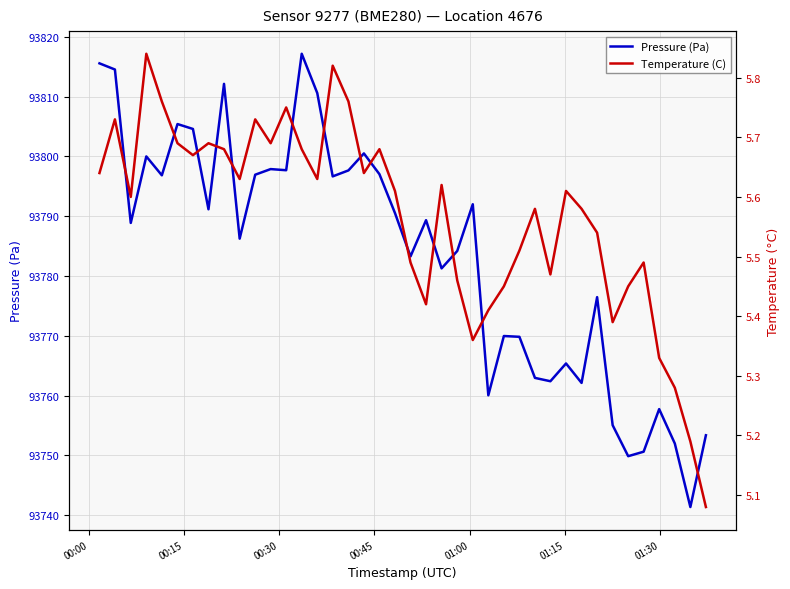

What is the minimum value shown in the chart?

5.1